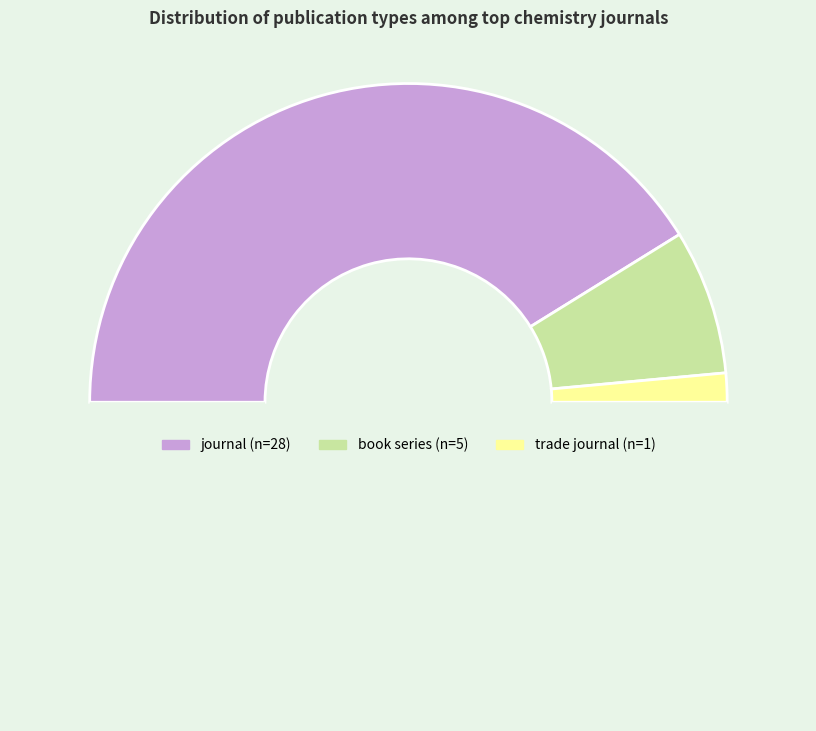

How many segments does this pie chart have?

4